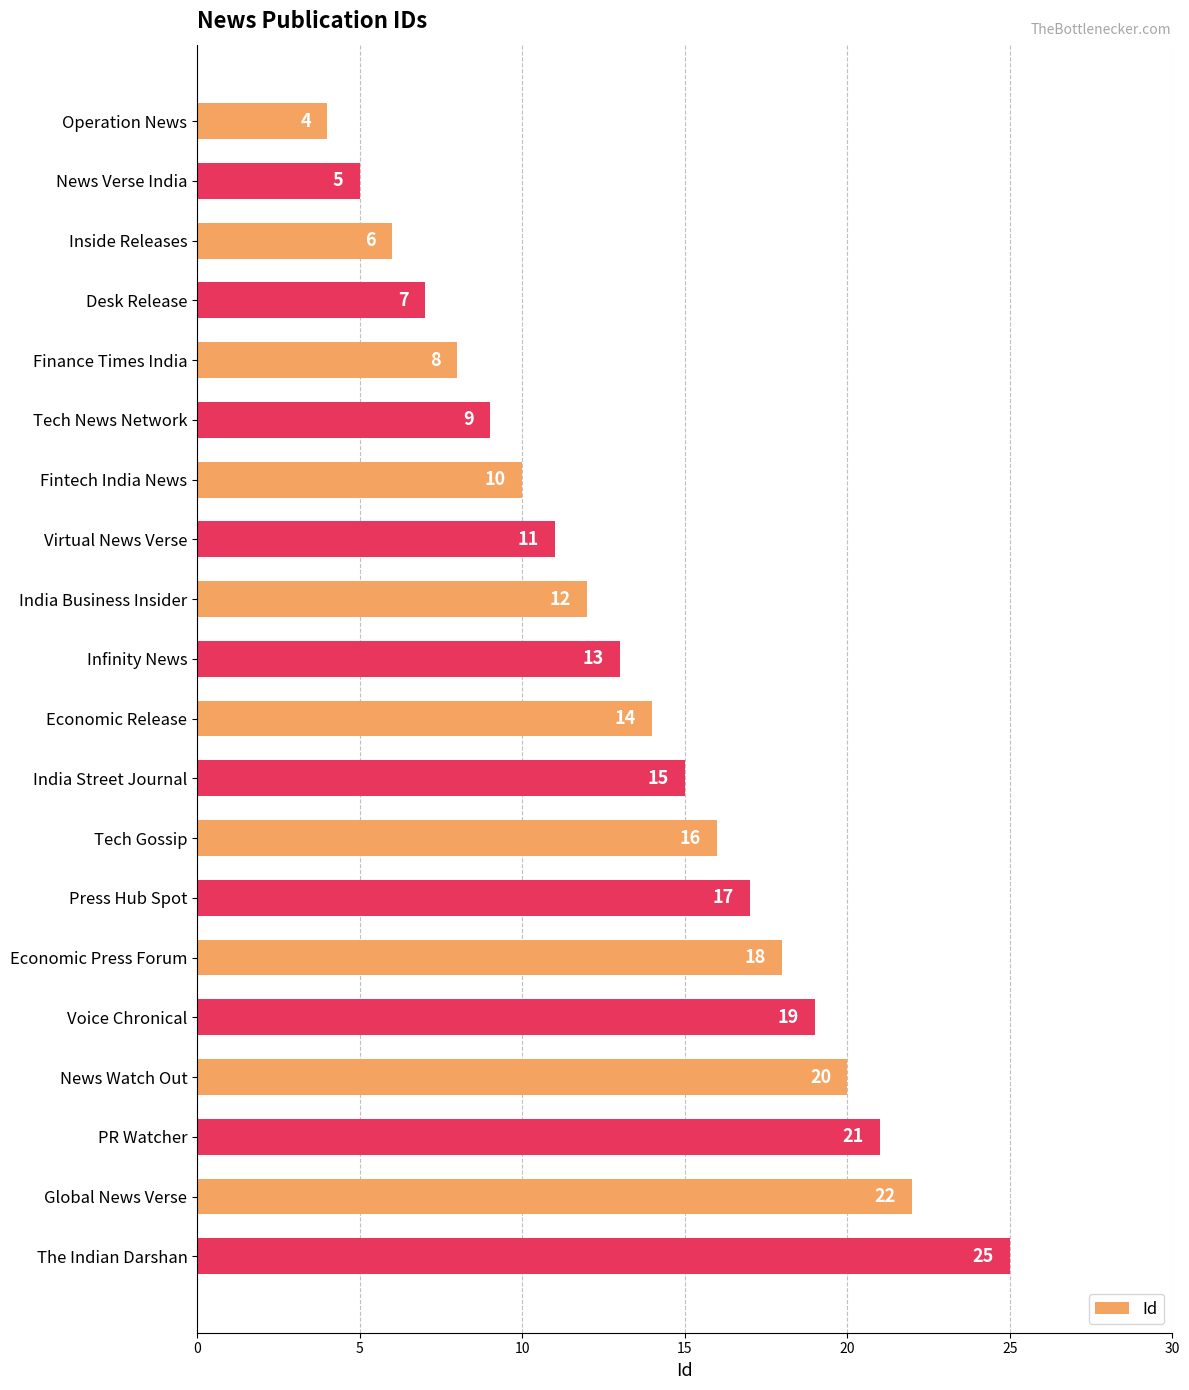

List the labels in order of value, smallest first.

Operation News, News Verse India, Inside Releases, Desk Release, Finance Times India, Tech News Network, Fintech India News, Virtual News Verse, India Business Insider, Infinity News, Economic Release, India Street Journal, Tech Gossip, Press Hub Spot, Economic Press Forum, Voice Chronical, News Watch Out, PR Watcher, Global News Verse, The Indian Darshan